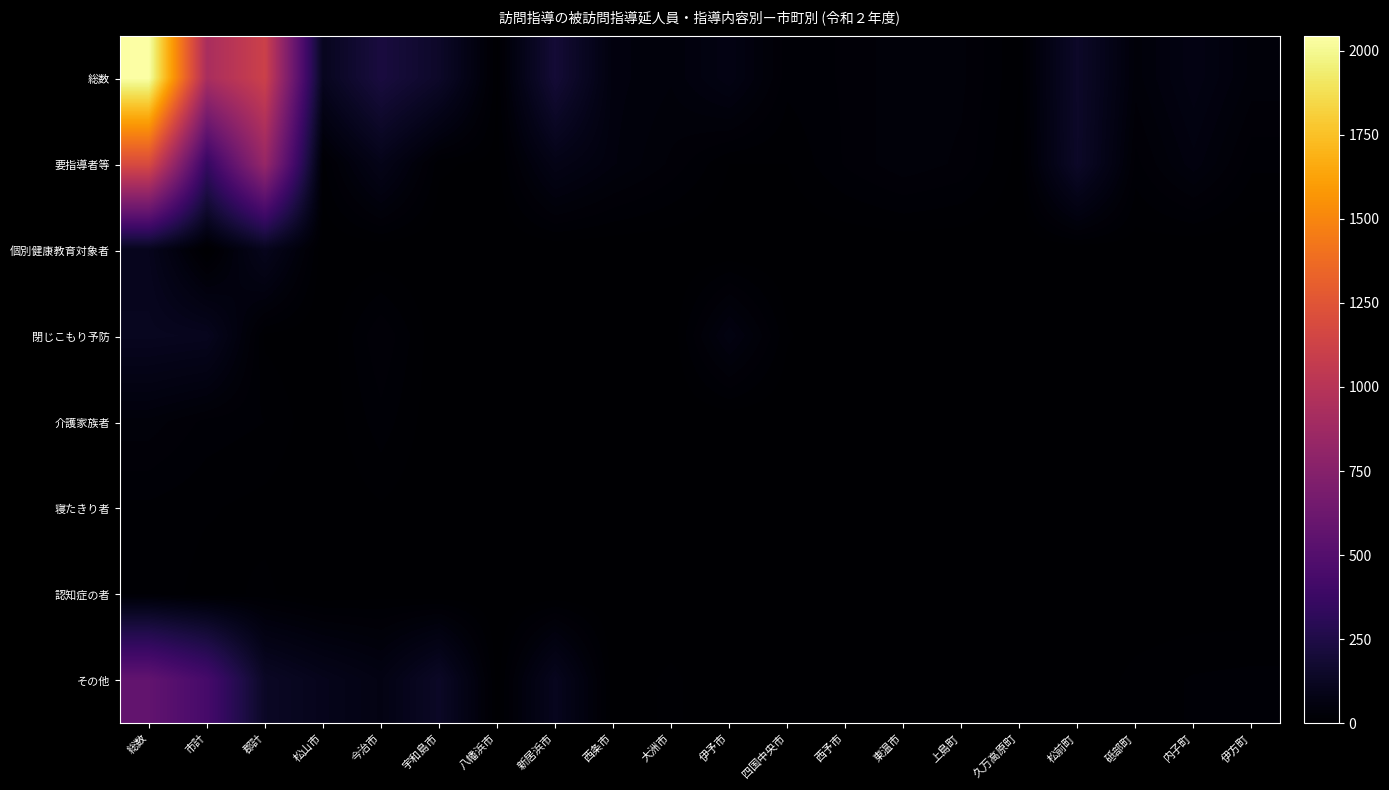

At which category is the sum across all series the highest?

総数